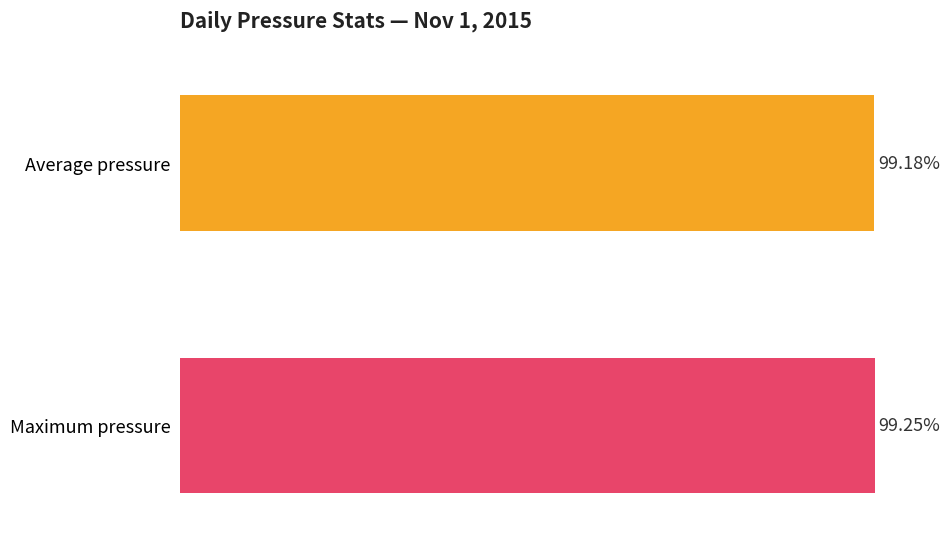

Does the chart contain any negative values?

No